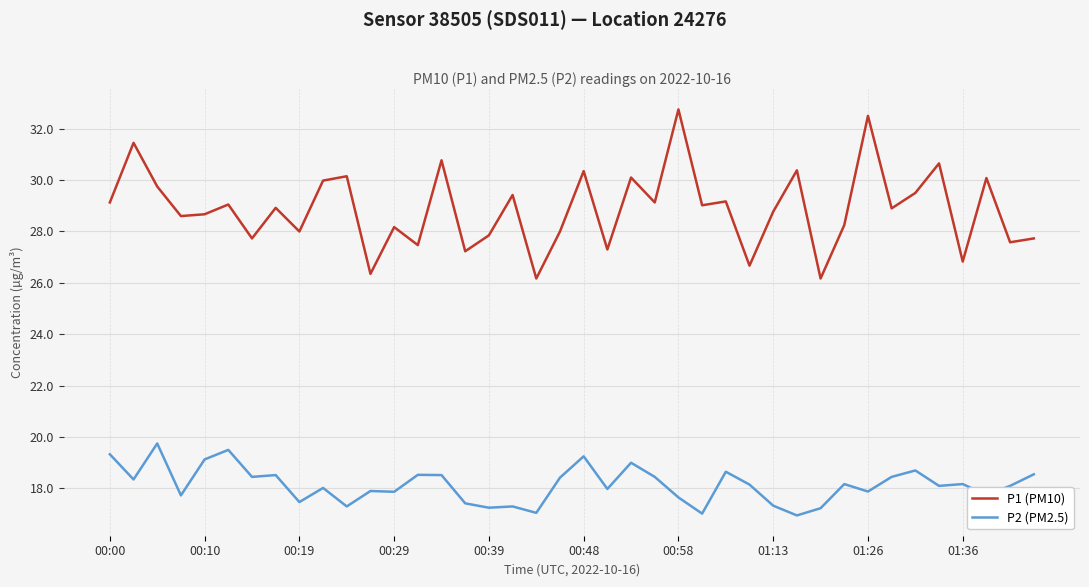

Rank the series by their maximum value, from lowest to highest.

P2 (PM2.5), P1 (PM10)